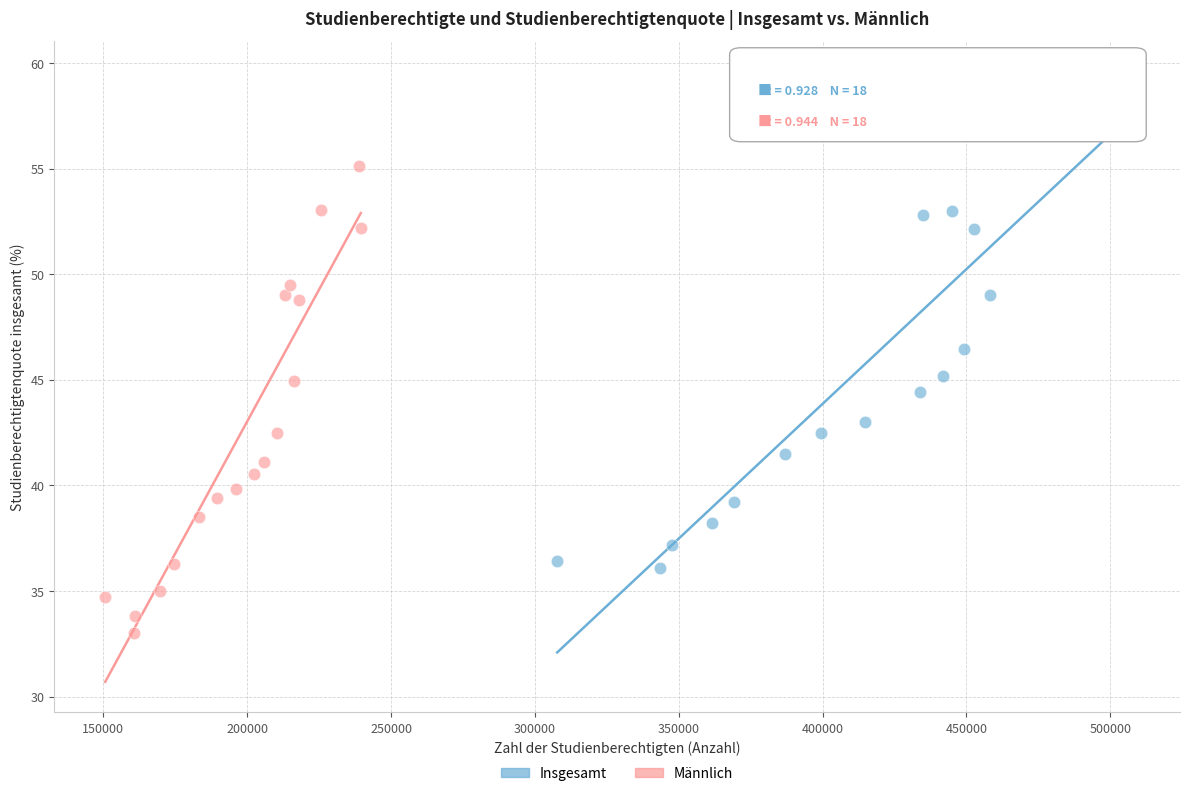

Which series has the largest Y range (max minus min)?

Insgesamt